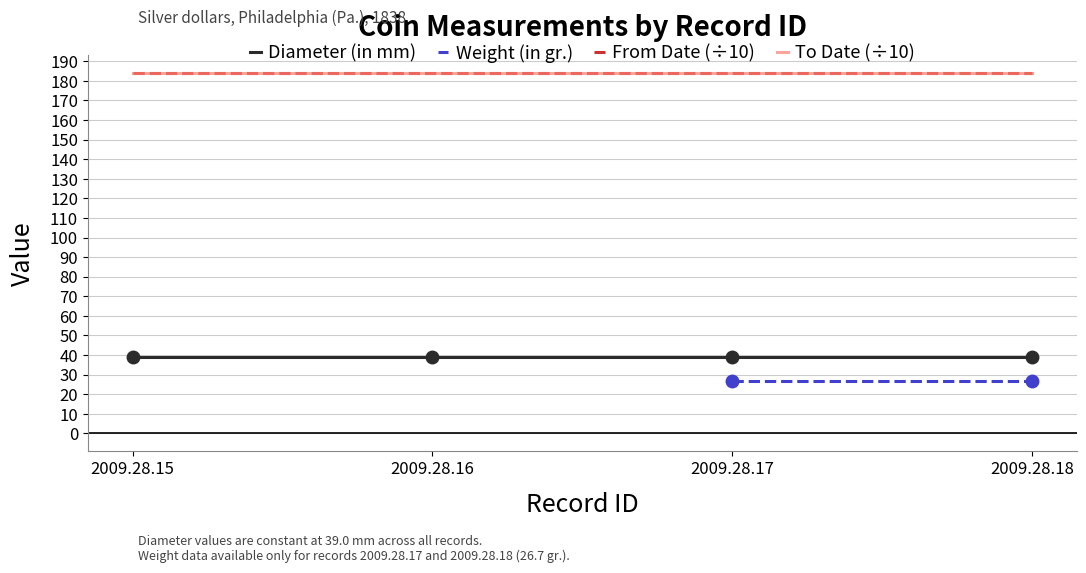

What is the total value across all series at 2009.28.17?

433.3